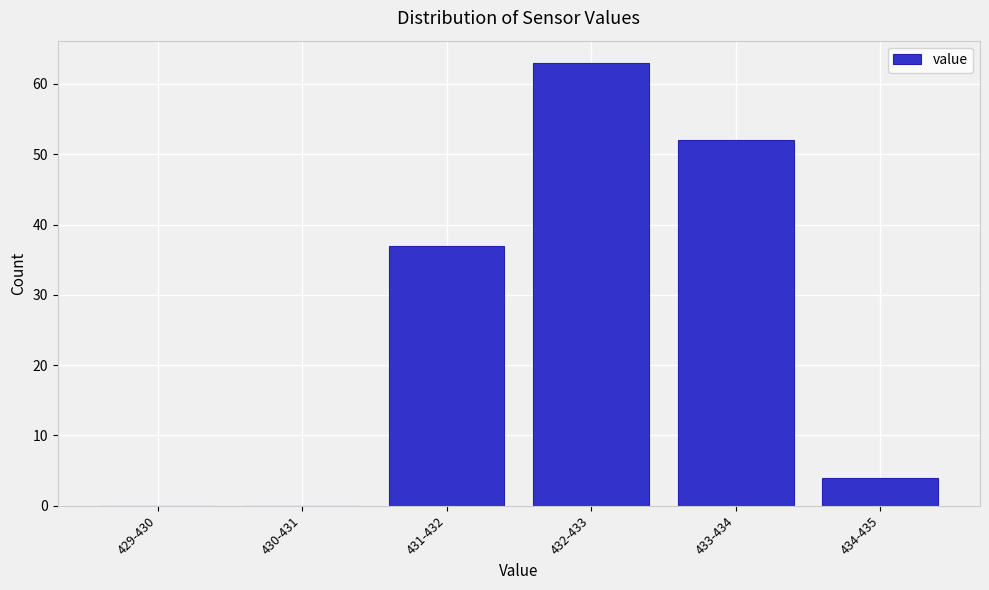

Reading left to right, transcribe all the data shown in this chart.

429-430=0	430-431=0	431-432=37	432-433=63	433-434=52	434-435=4